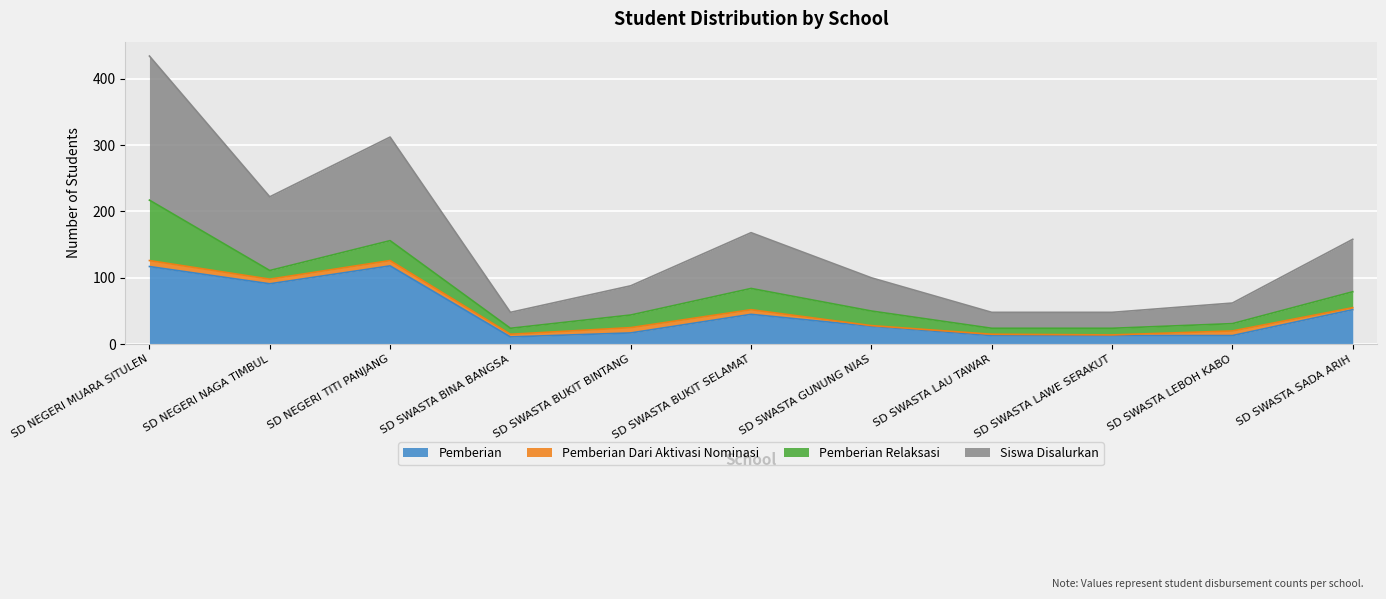

What are all the series names shown in the legend?

Pemberian, Pemberian Dari Aktivasi Nominasi, Pemberian Relaksasi, Siswa Disalurkan